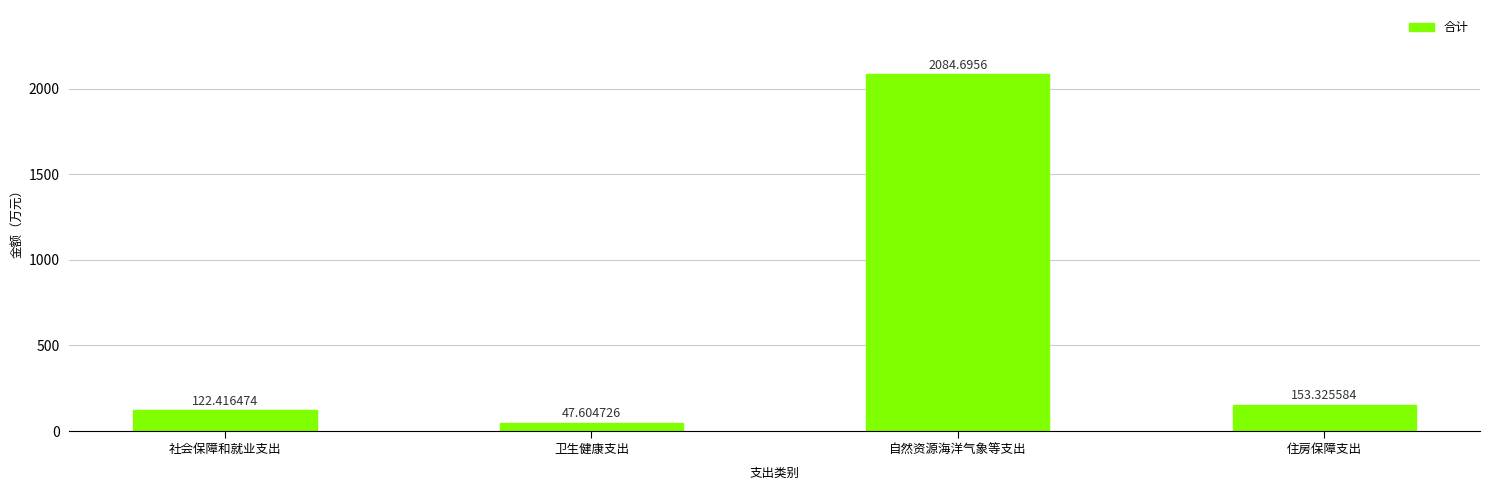

What is the label of the 4th bar from the right?

社会保障和就业支出